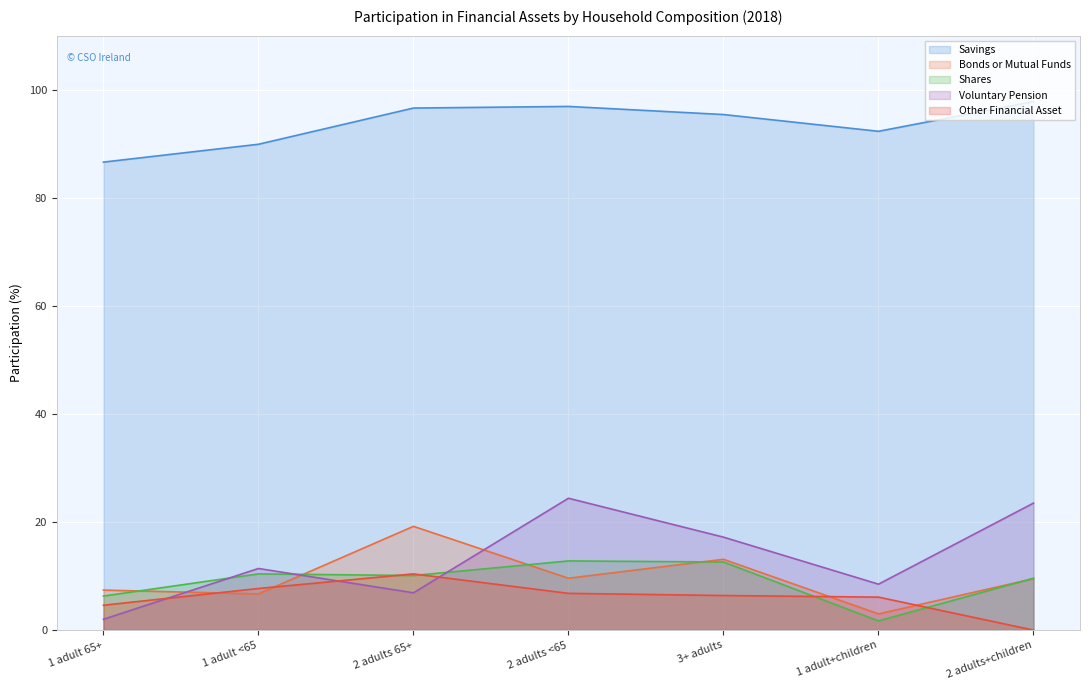

What is the label of the 3rd point from the left?

2 adults 65+